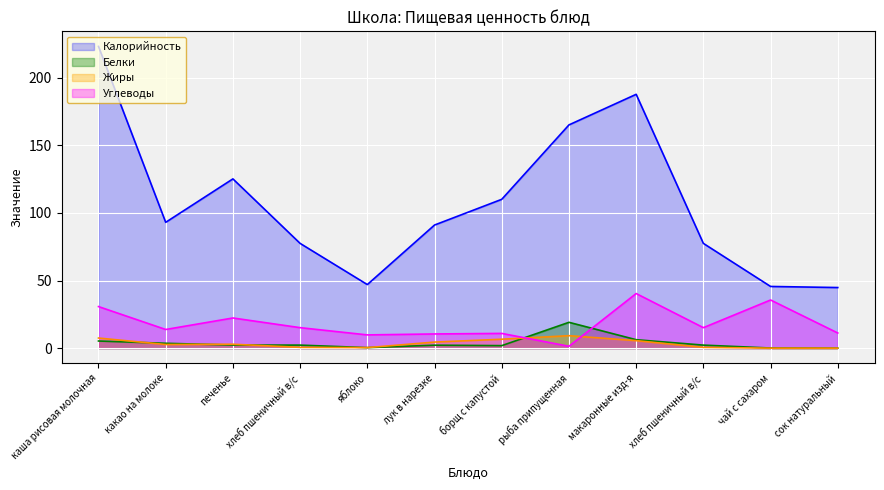

Is it true that Жиры equals 2.0 at печенье?

False